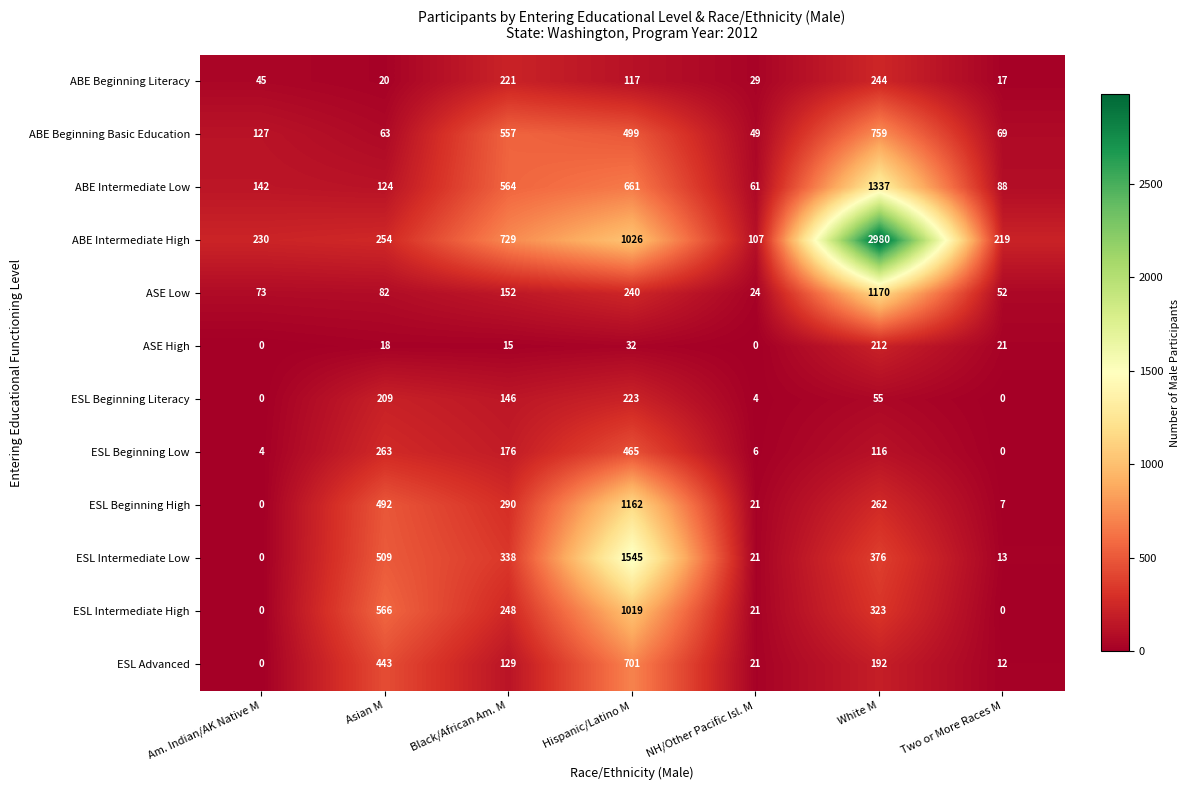

The value of ESL Advanced at Black/African Am. M is 26. True or false?

False